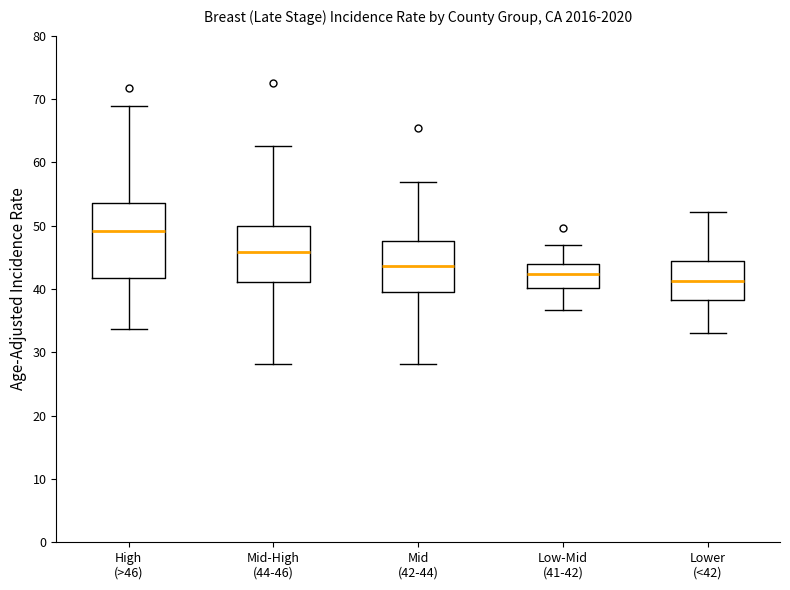

Reading left to right, read every box against the y-axis: the position of its median line, the range the box covers, and the ends of its whiskers. The values are not printed on the chart, so give them approximately, as read against the axis.

High (>46): median 49, box 42 to 54, whiskers 34 to 69
Mid-High (44-46): median 46, box 41 to 50, whiskers 28 to 63
Mid (42-44): median 44, box 40 to 48, whiskers 28 to 57
Low-Mid (41-42): median 42, box 40 to 44, whiskers 37 to 47
Lower (<42): median 41, box 38 to 44, whiskers 33 to 52